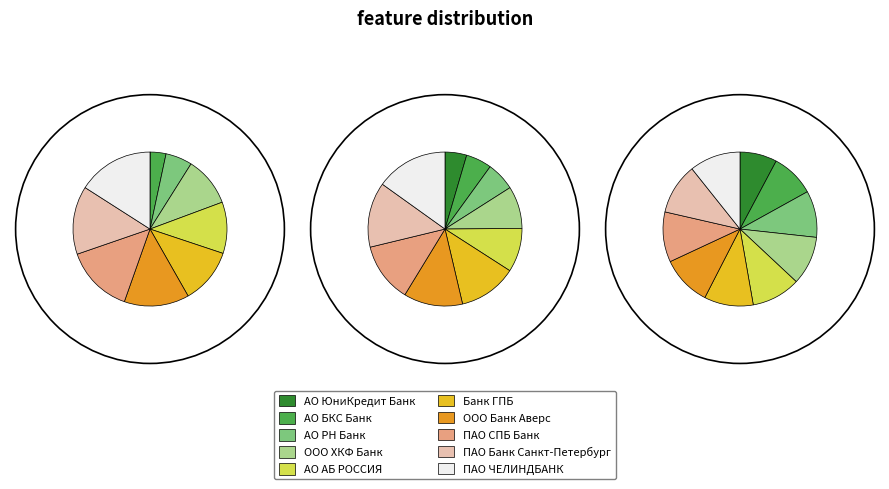

What is the largest slice in the pie chart?

ПАО ЧЕЛИНДБАНК